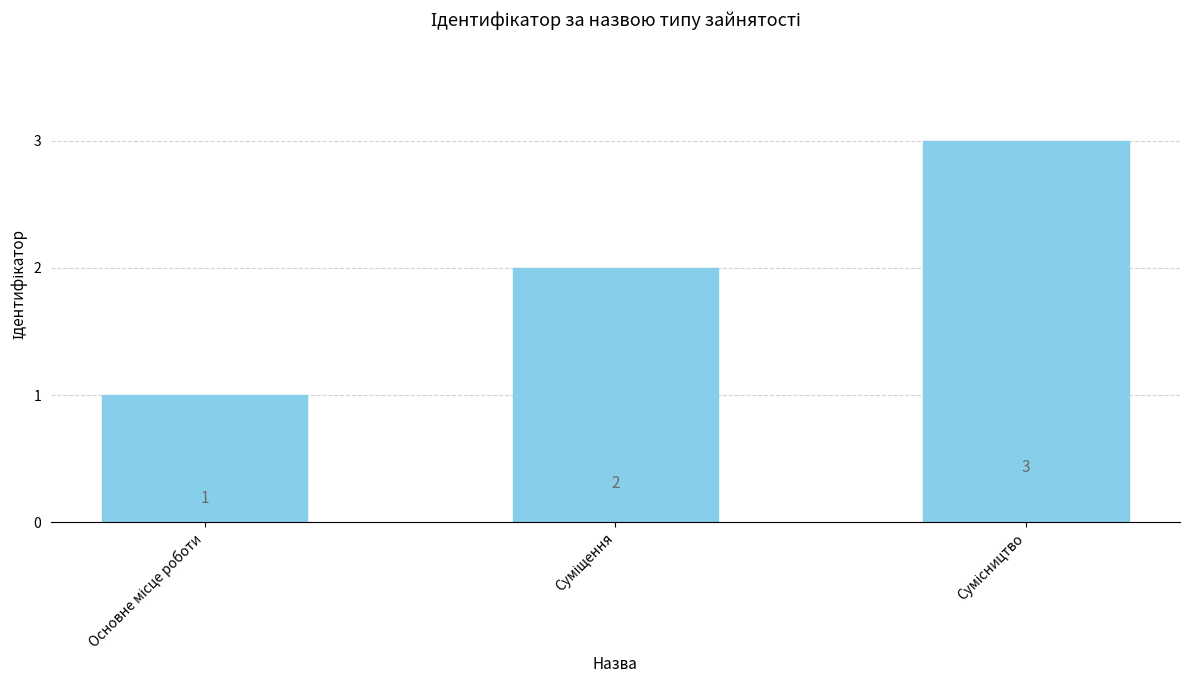

Are the bars horizontal?

No